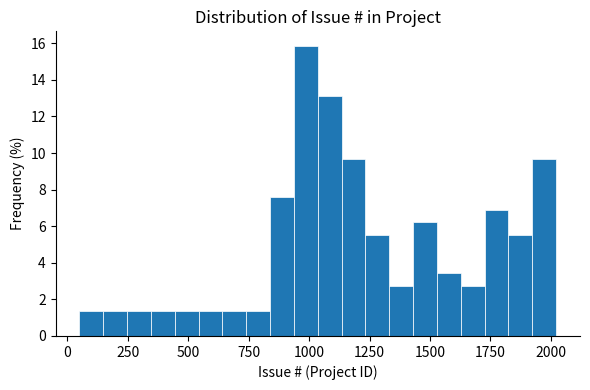

Around what value on the x-axis is the tallest bar? Give the approximate position of its centre, as read against the axis.

1000